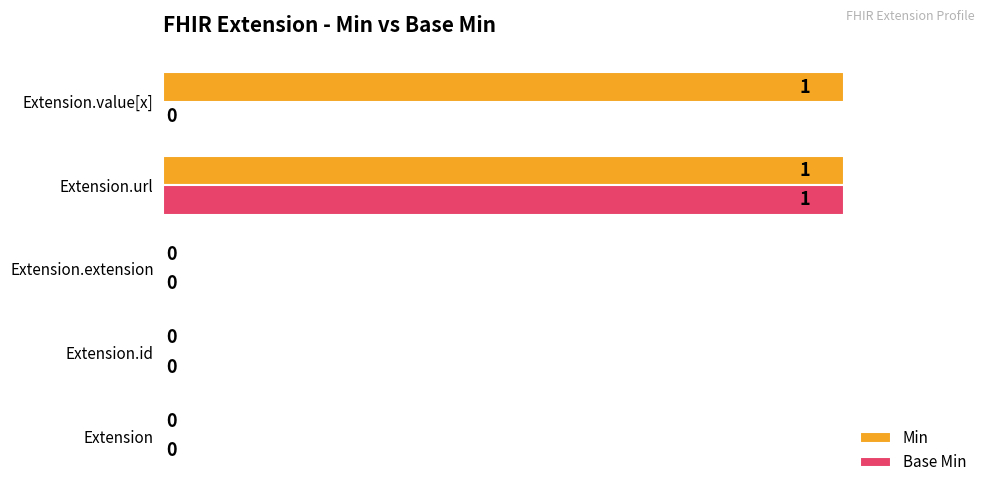

How many series are shown in this chart?

2